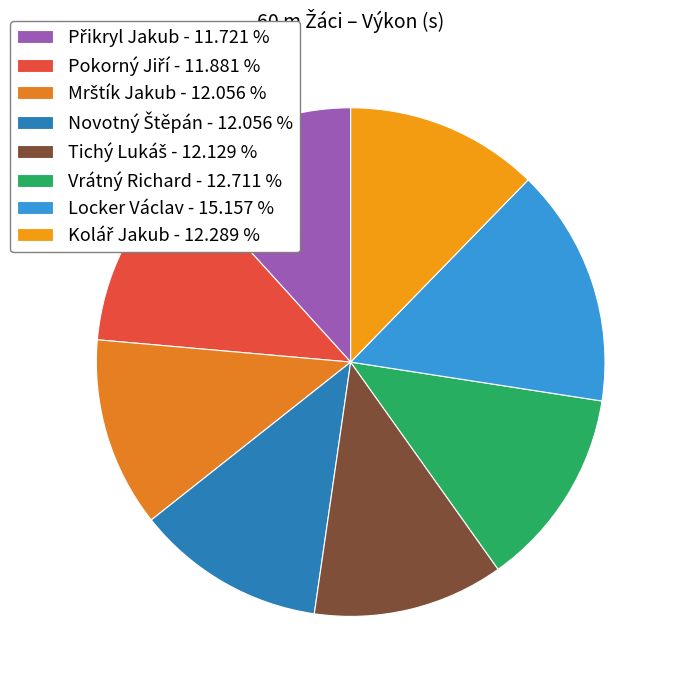

How many segments does this pie chart have?

8